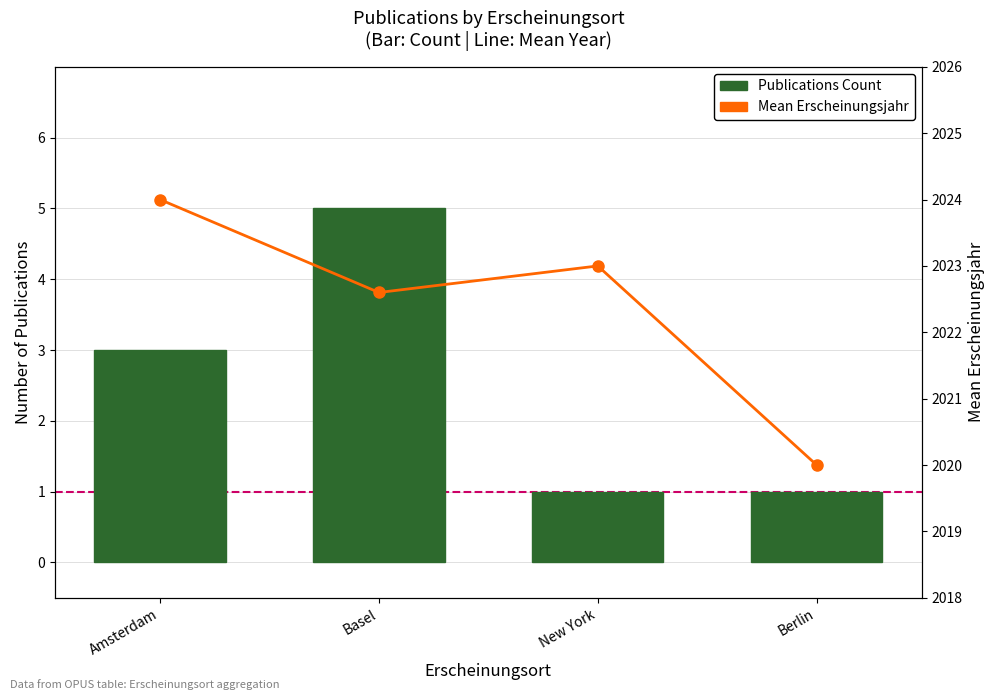

What is the difference between the highest and lowest values at Berlin?

2019.0